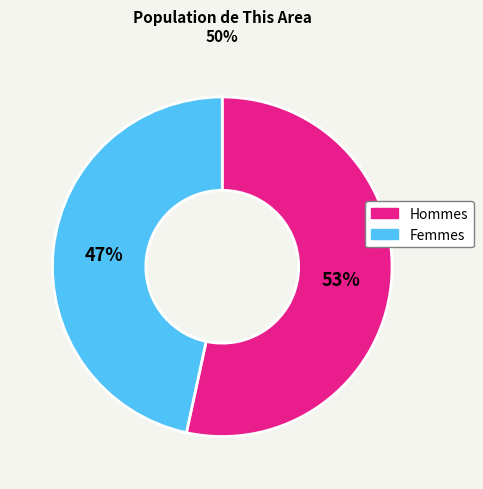

Rank the categories by value from highest to lowest.

Hommes, Femmes